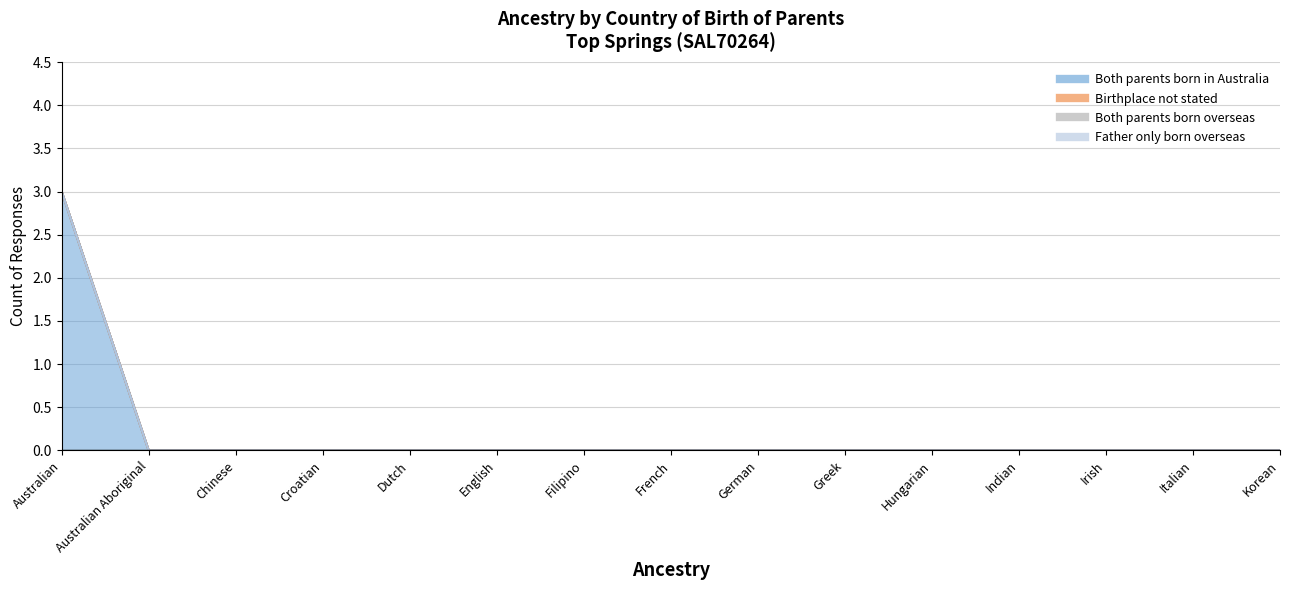

Reading left to right, transcribe all the data shown in this chart.

Both parents born in Australia: 3	0	0	0	0	0	0	0	0	0	0	0	0	0	0
Birthplace not stated: 0	0	0	0	0	0	0	0	0	0	0	0	0	0	0
Both parents born overseas: 0	0	0	0	0	0	0	0	0	0	0	0	0	0	0
Father only born overseas: 0	0	0	0	0	0	0	0	0	0	0	0	0	0	0